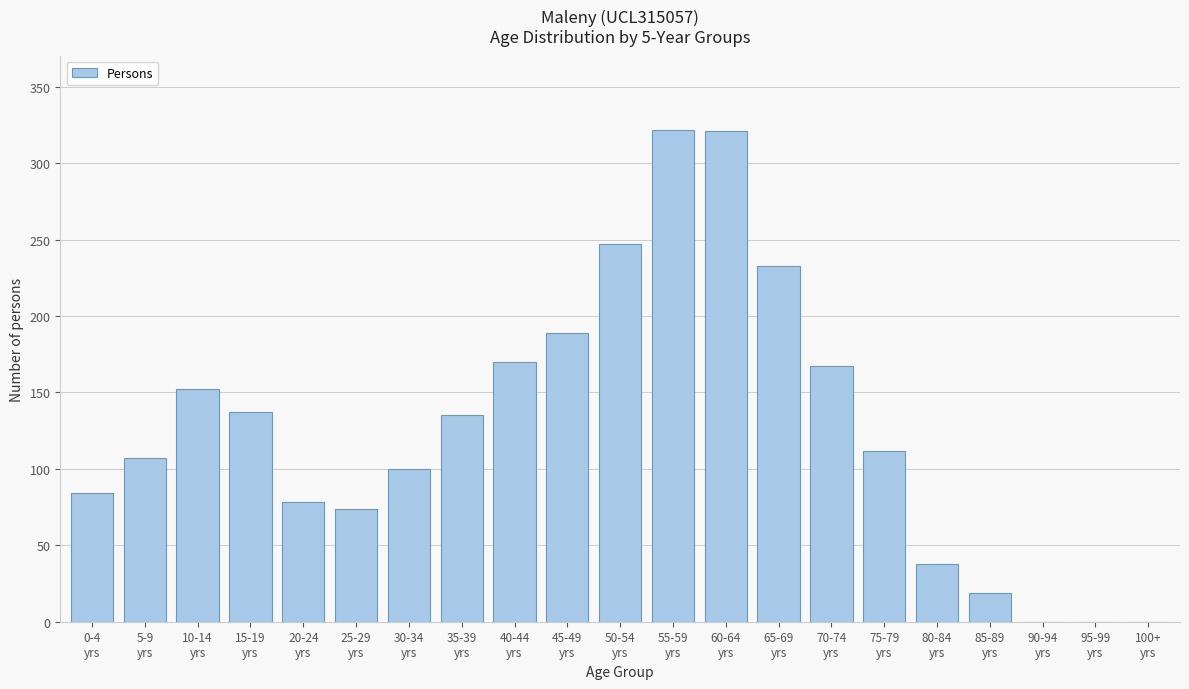

What is the greatest value displayed?

322